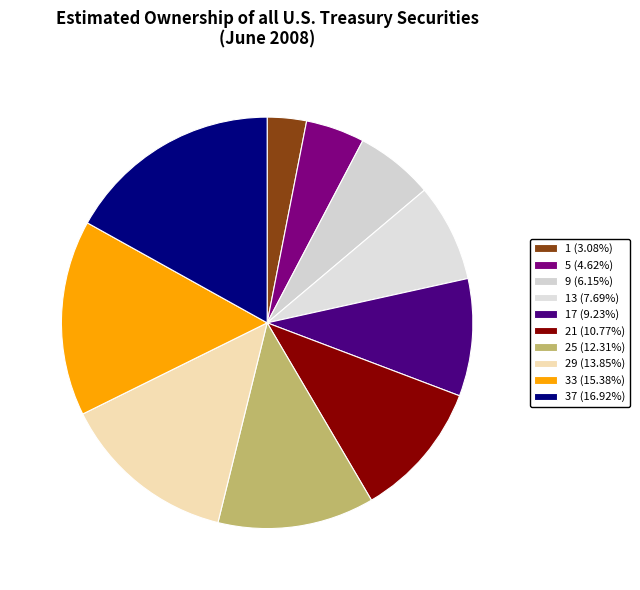

Which category has the smallest portion of the pie?

1